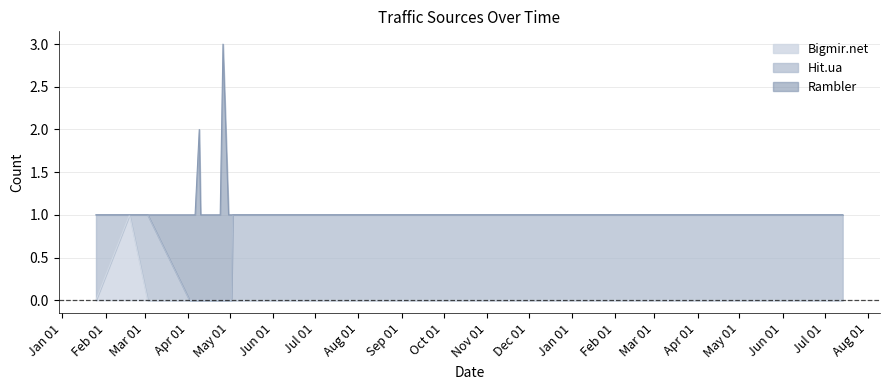

Reading left to right, transcribe all the data shown in this chart.

Rambler: 0	0	0	1	1	1	2	1	1	3	2	1	1	1	0	0	0	0
Hit.ua: 1	0	1	0	0	0	0	0	0	0	0	0	0	0	1	1	1	1
Bigmir.net: 0	1	0	0	0	0	0	0	0	0	0	0	0	0	0	0	0	0